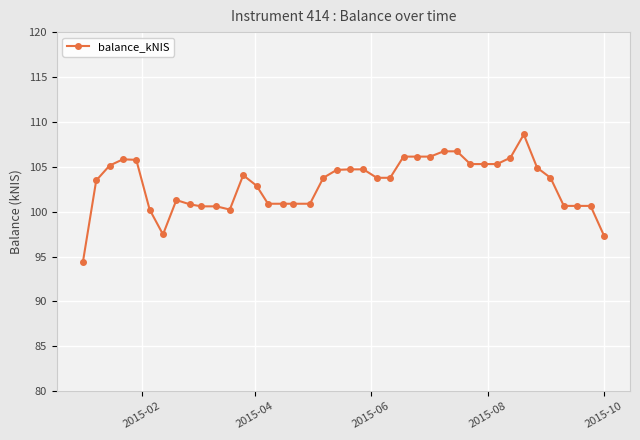

What is the value of the 38th point from the left?

100.6